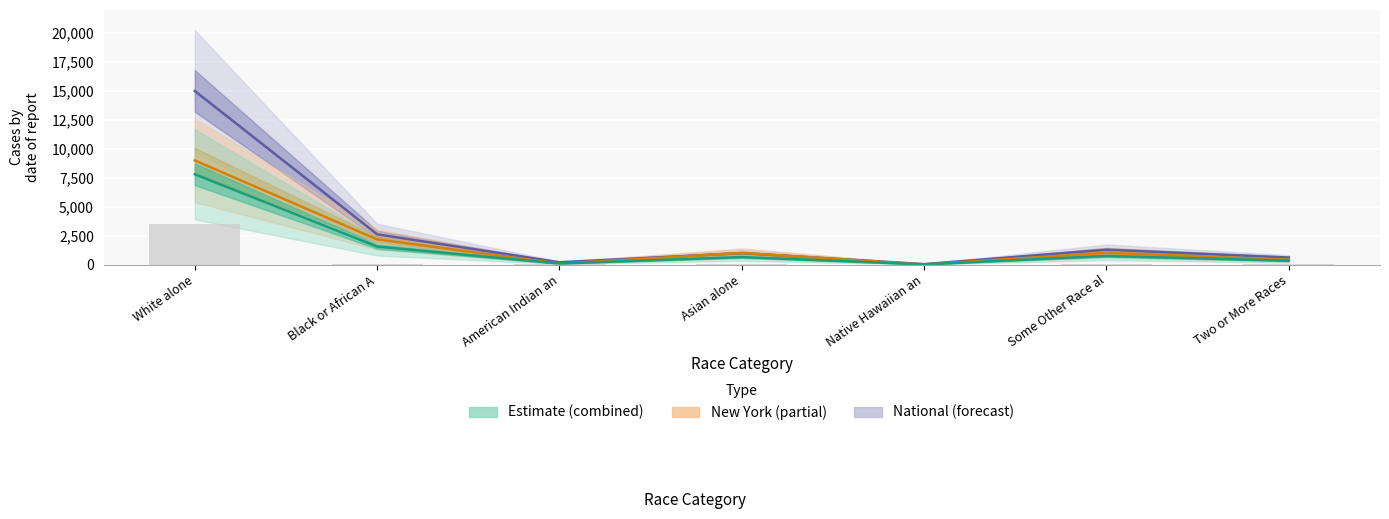

Where does the data first go above 18?

White alone